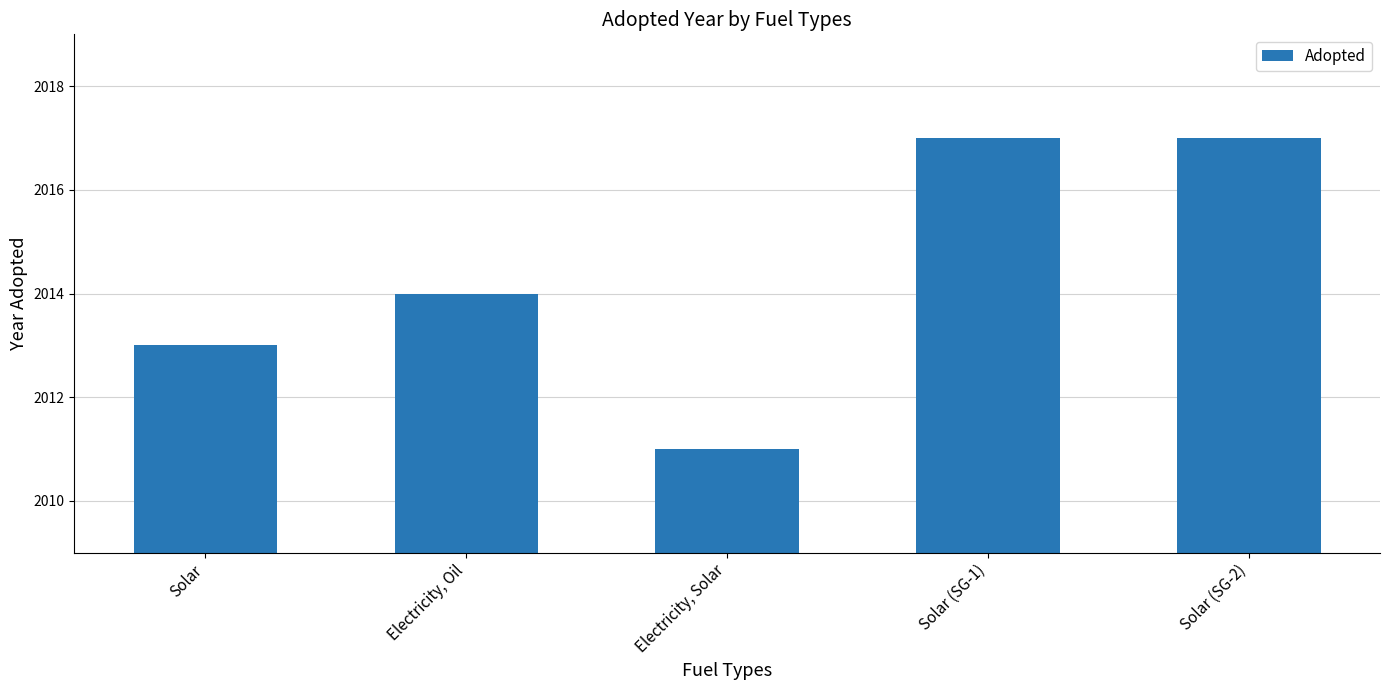

What is the smallest value displayed?

2011